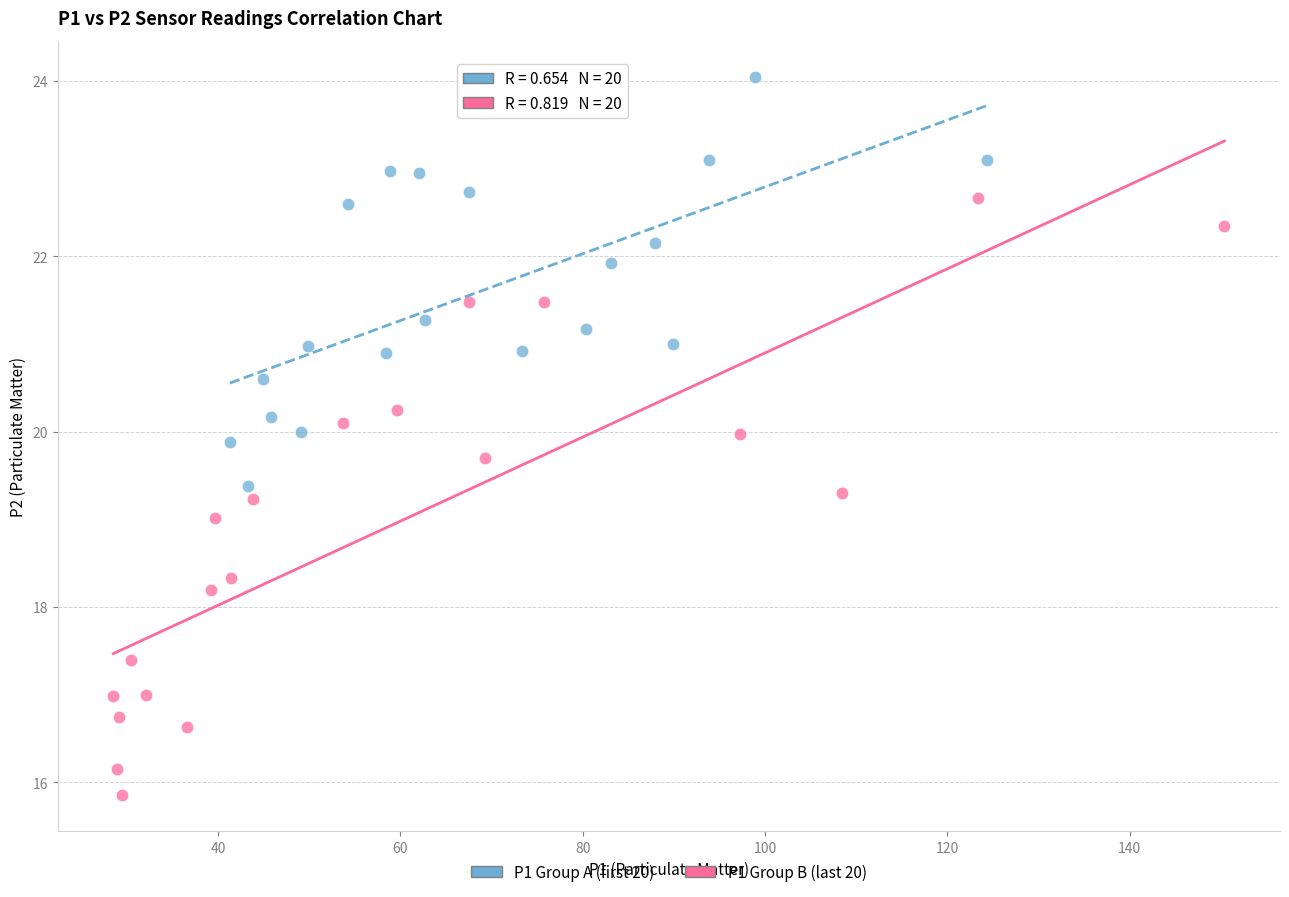

Which series reaches the minimum Y coordinate?

P1 Group B (last 20)